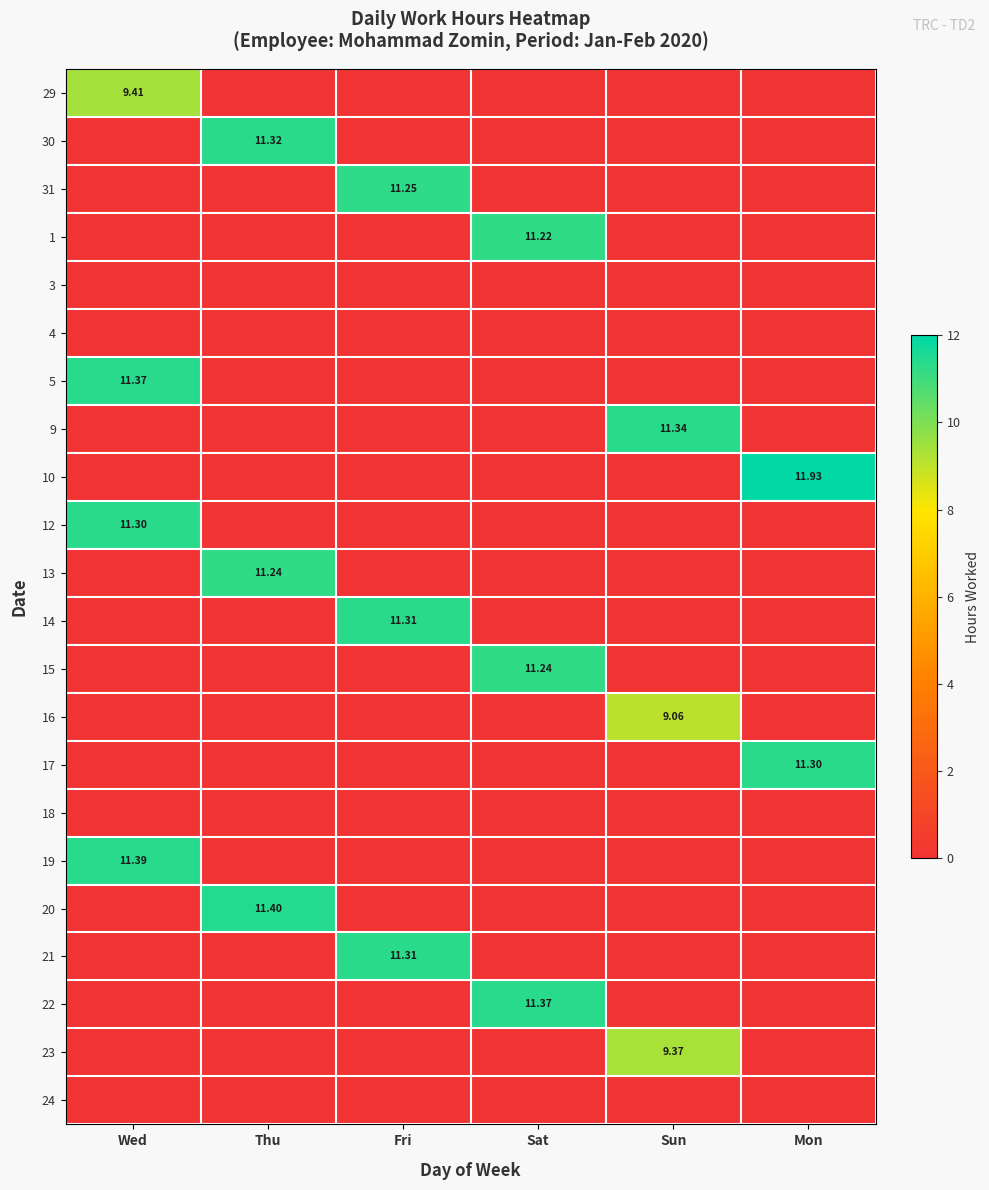

True or false: 20 has a value of 5.1 at Sat.

False